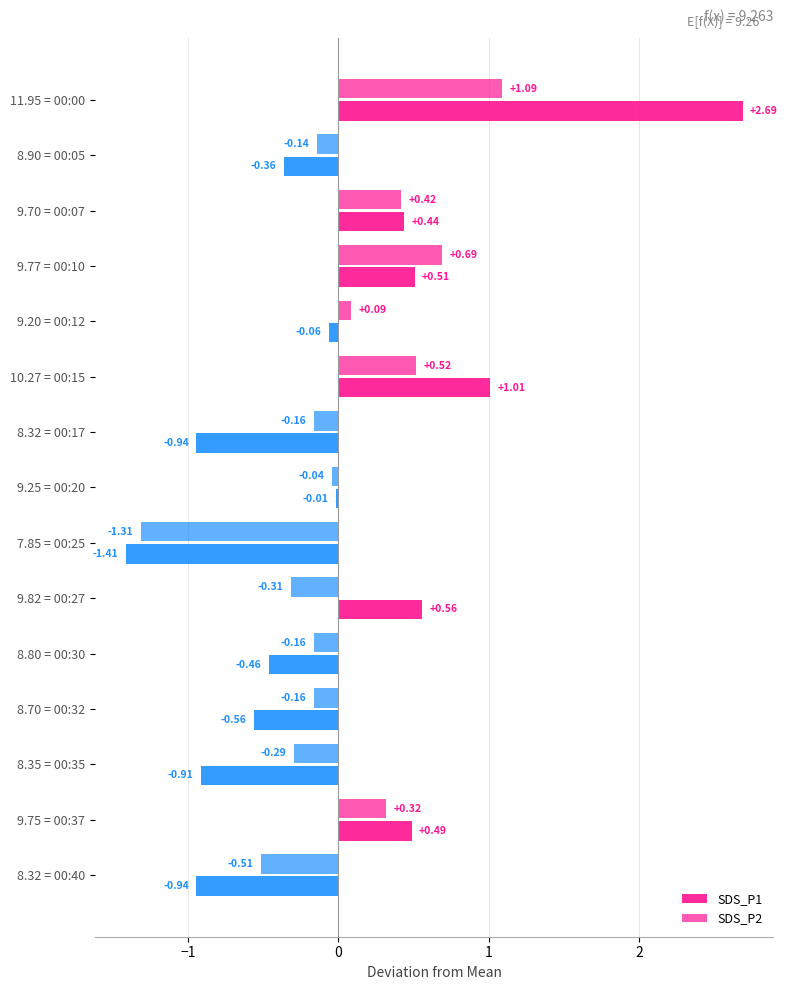

How many data points does each series have?

15